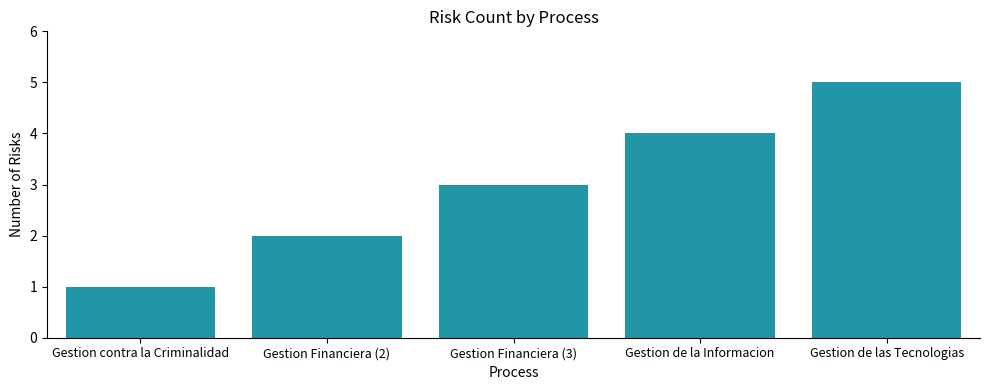

At which label is the value closest to 3?

Gestion Financiera (3)